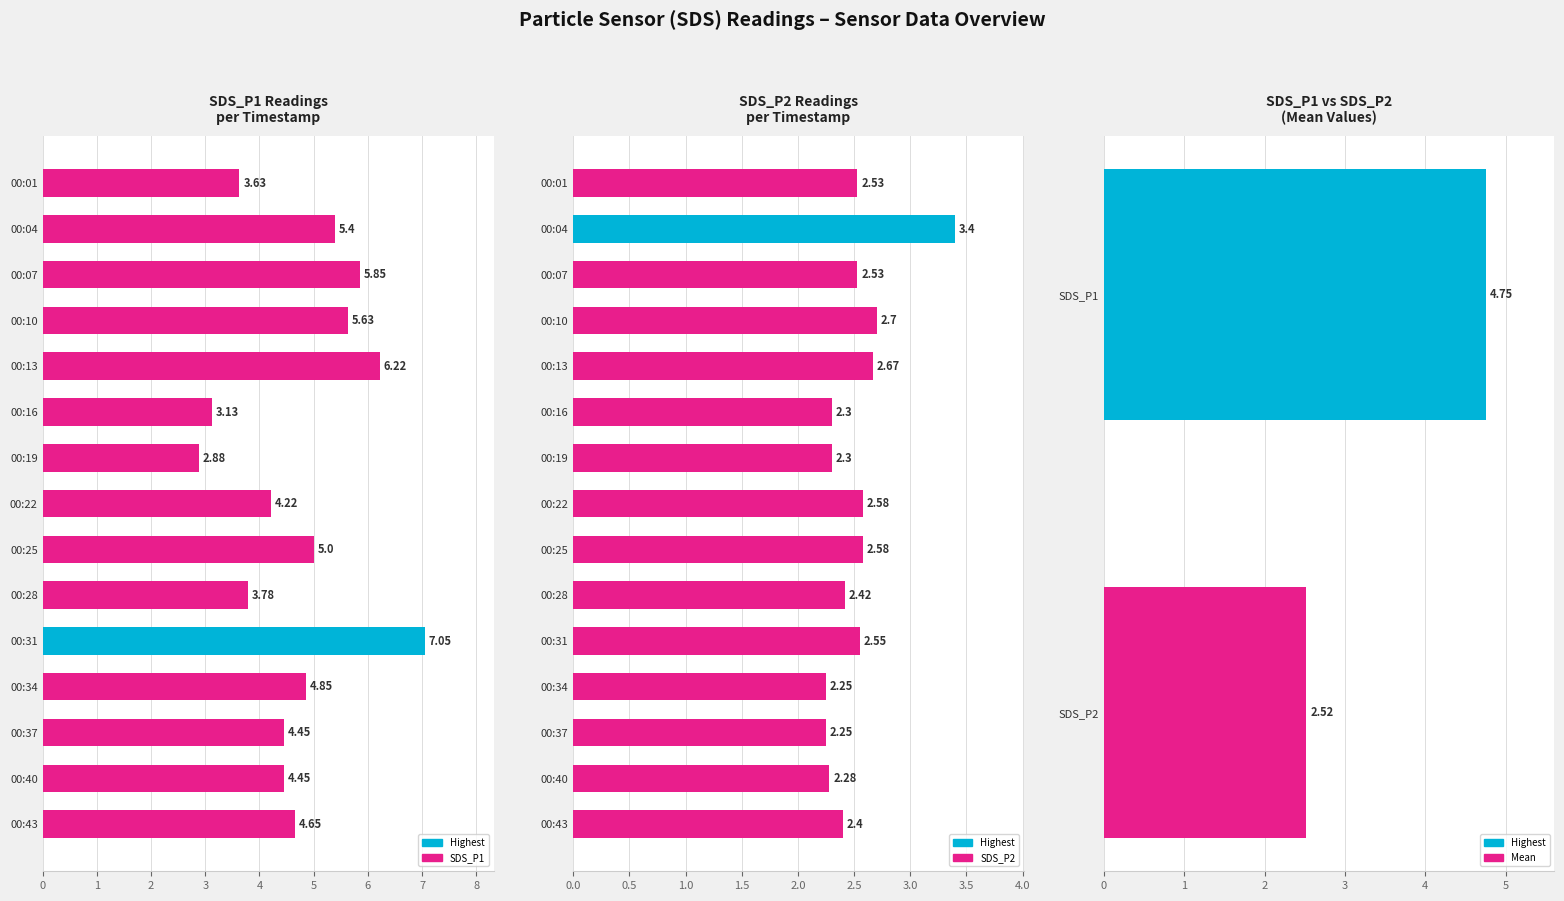

How many distinct data groups are displayed?

2